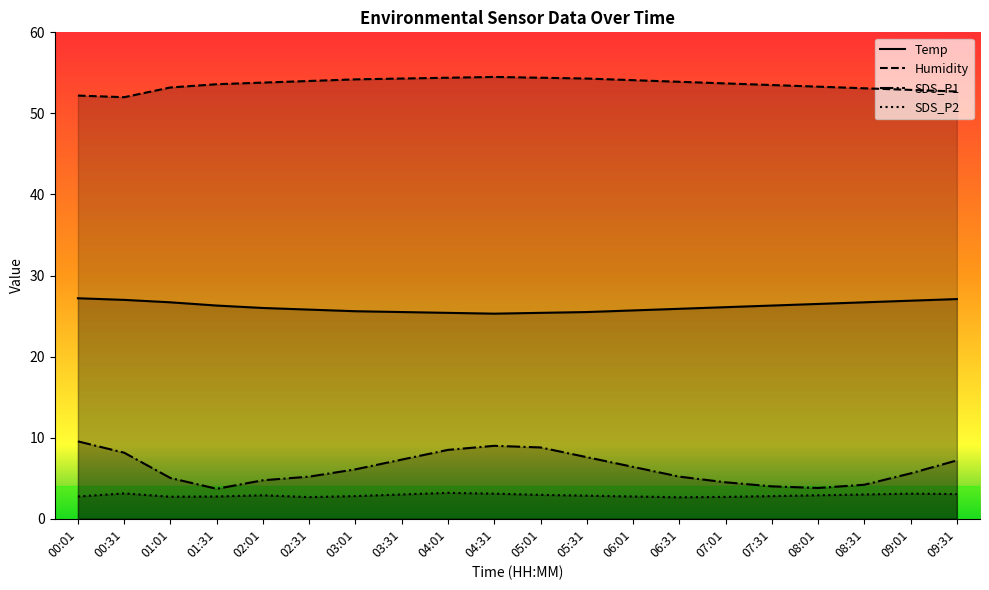

True or false: SDS_P2 has a value of 1.4 at 03:31.

False